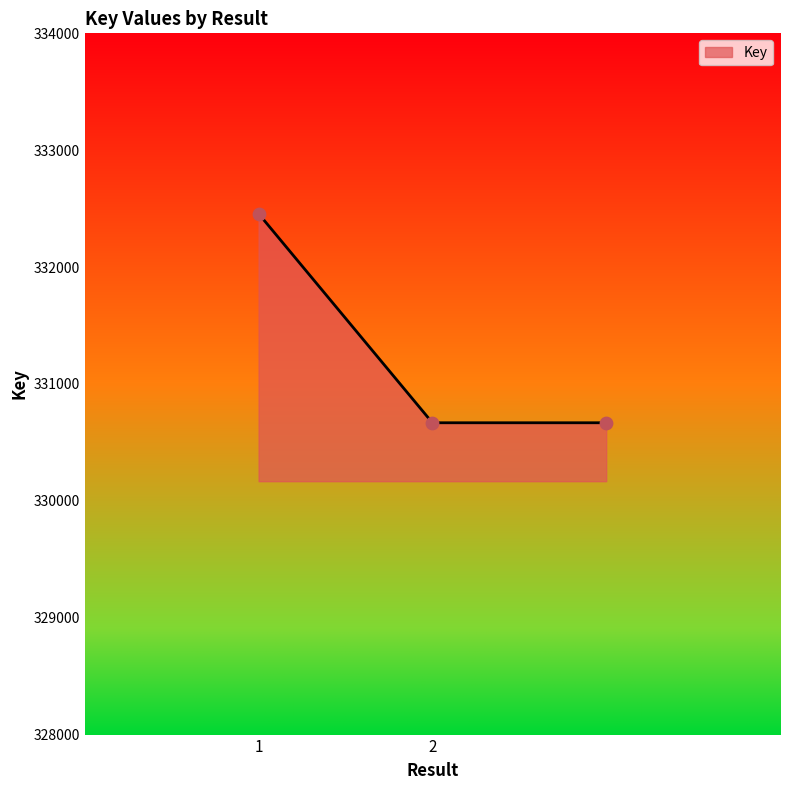

What is the average value?

331264